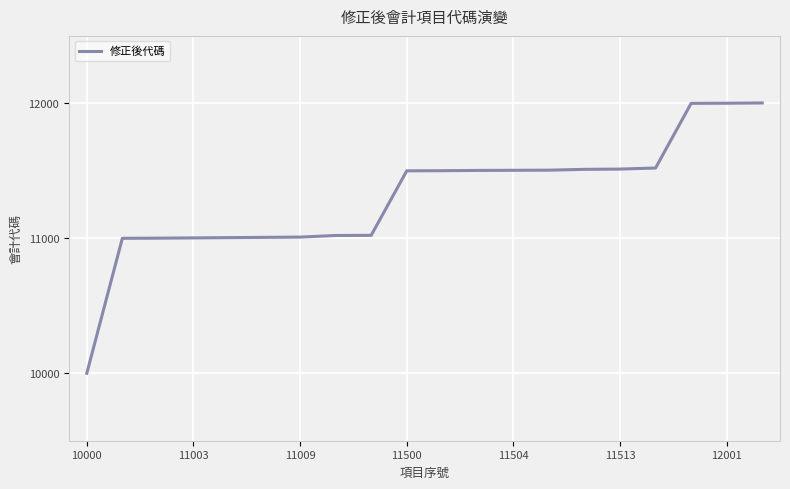

What is the maximum value shown in the chart?

12003